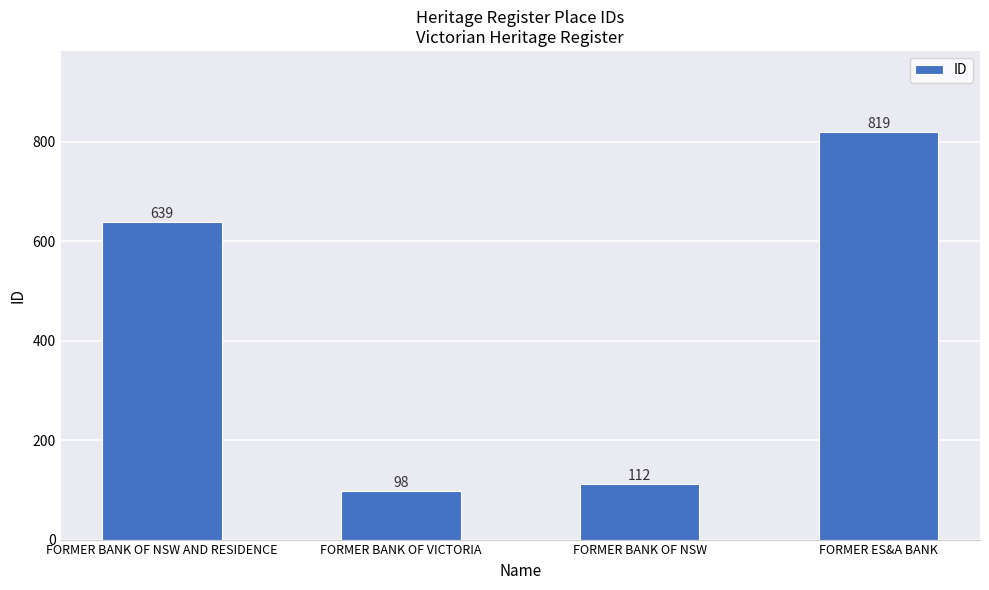

What is the approximate value at FORMER BANK OF VICTORIA, to the nearest 10?

100